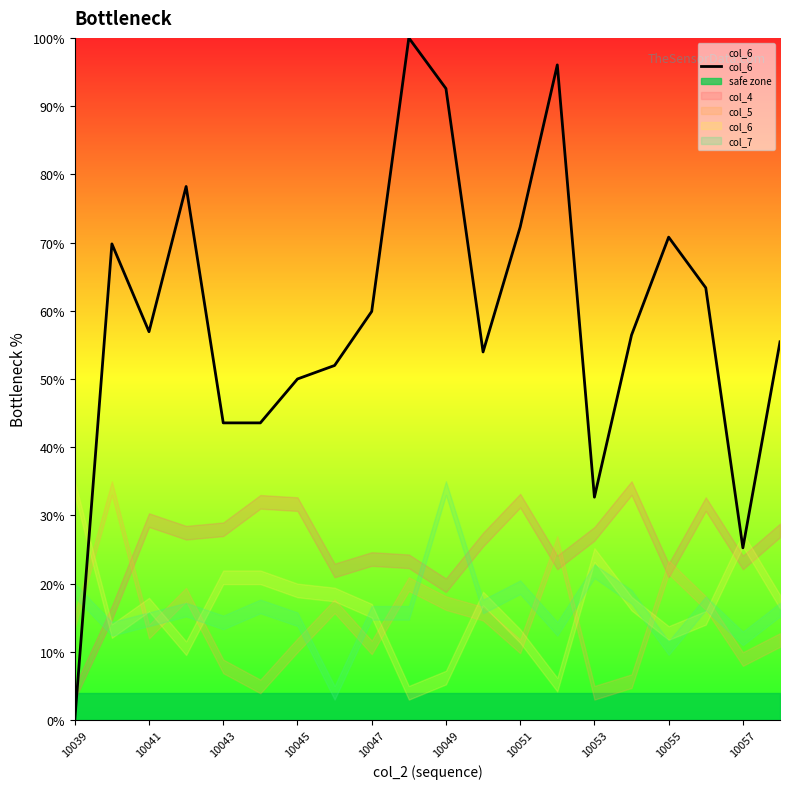

What is the maximum value shown in the chart?

100.0